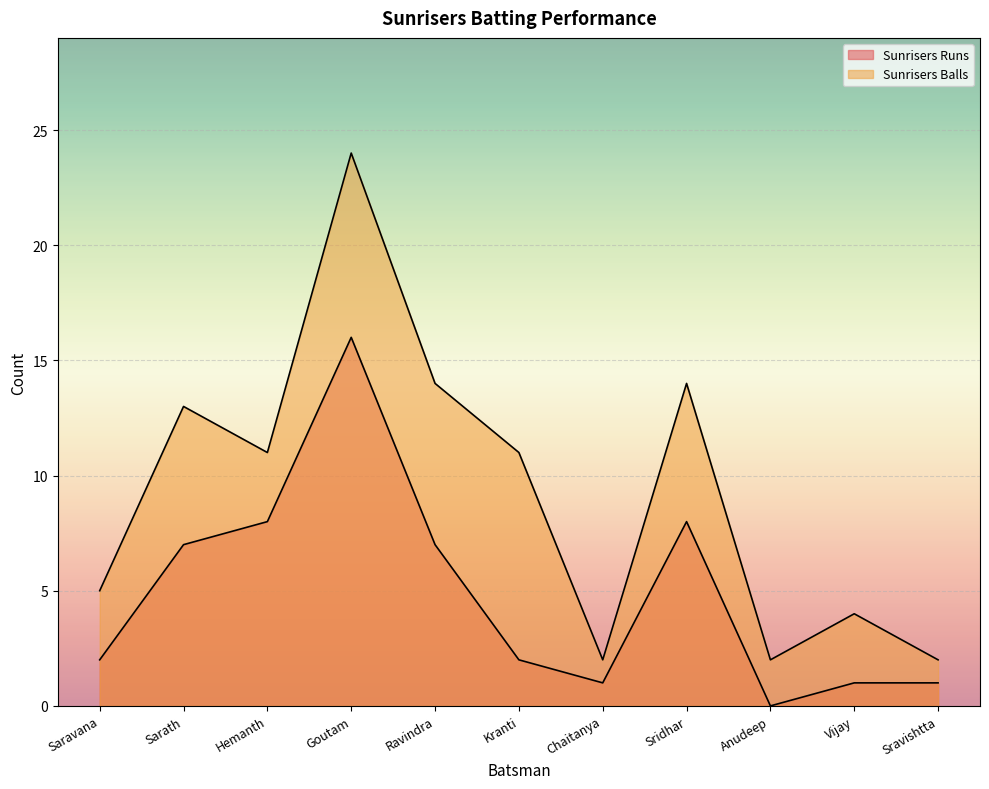

True or false: Sunrisers Balls and Sunrisers Runs cross at least once.

False